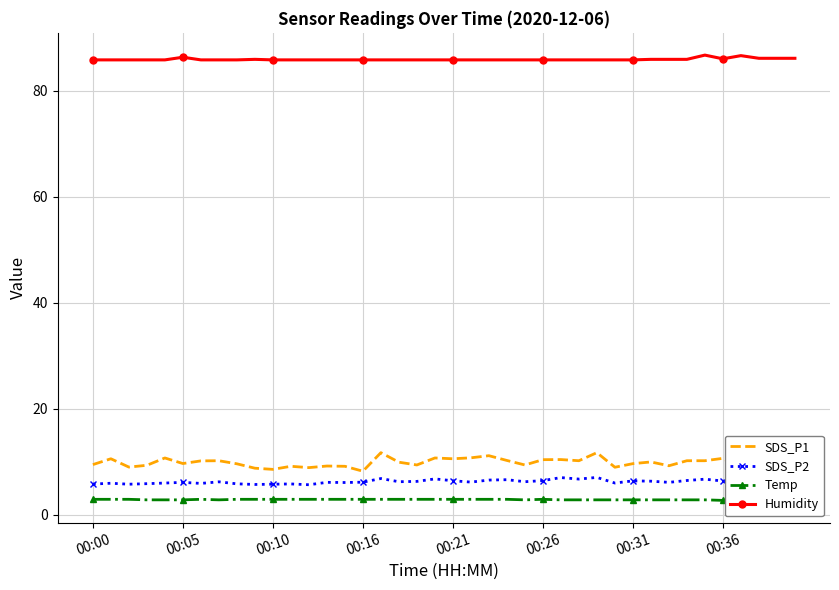

Count the Humidity values in the range 85 to 86.

34